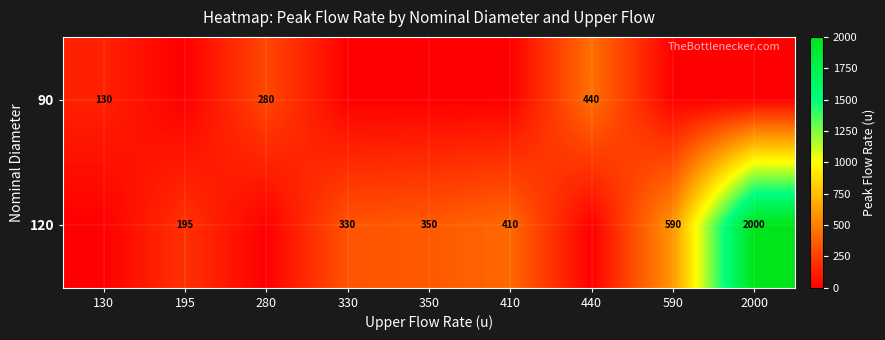

The value of 120 at 410 is 410. True or false?

True